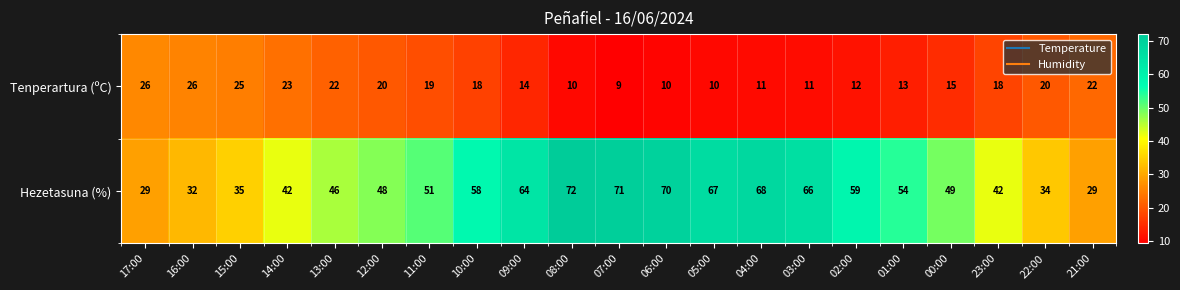

List the series in order of their overall mean, lowest first.

Tenperartura (ºC), Hezetasuna (%)